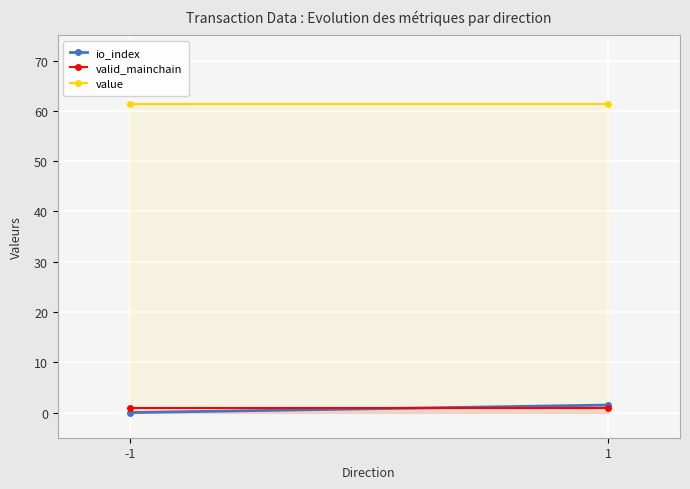

Is the value of io_index at 1 greater than the value of value at 1?

No